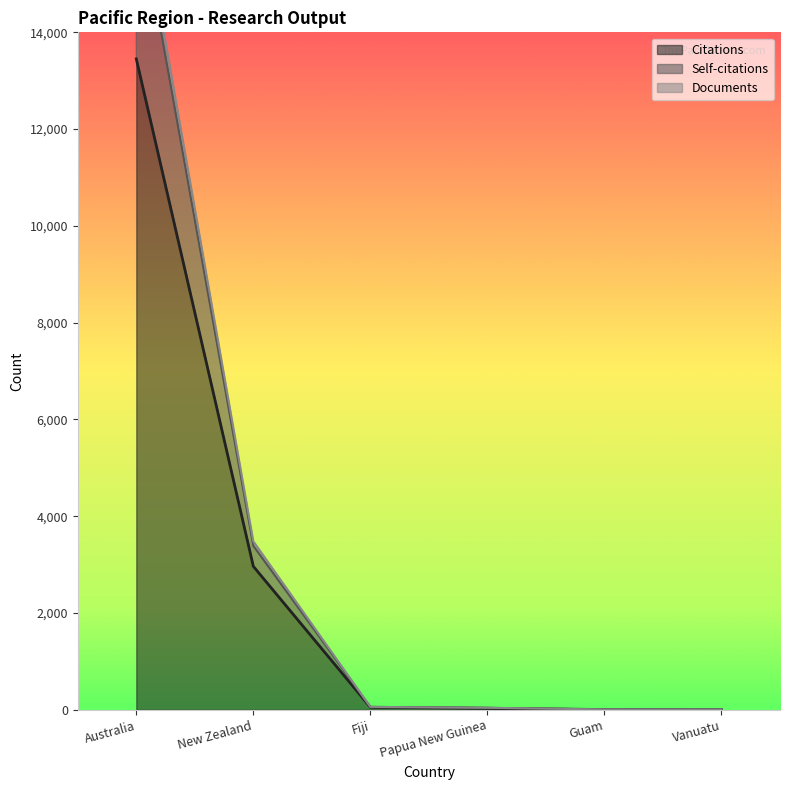

At which label does Documents first exceed 60?

Australia